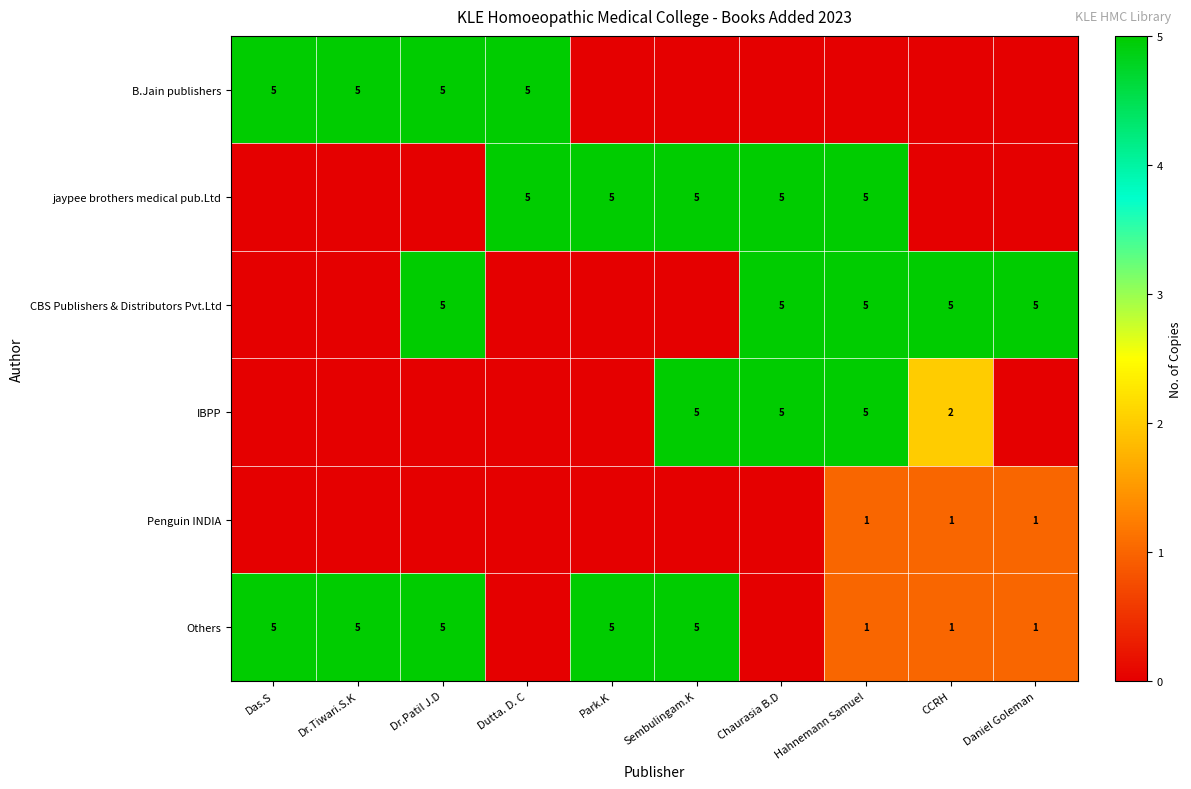

Is it true that Others equals 5 at Dr.Tiwari.S.K?

True